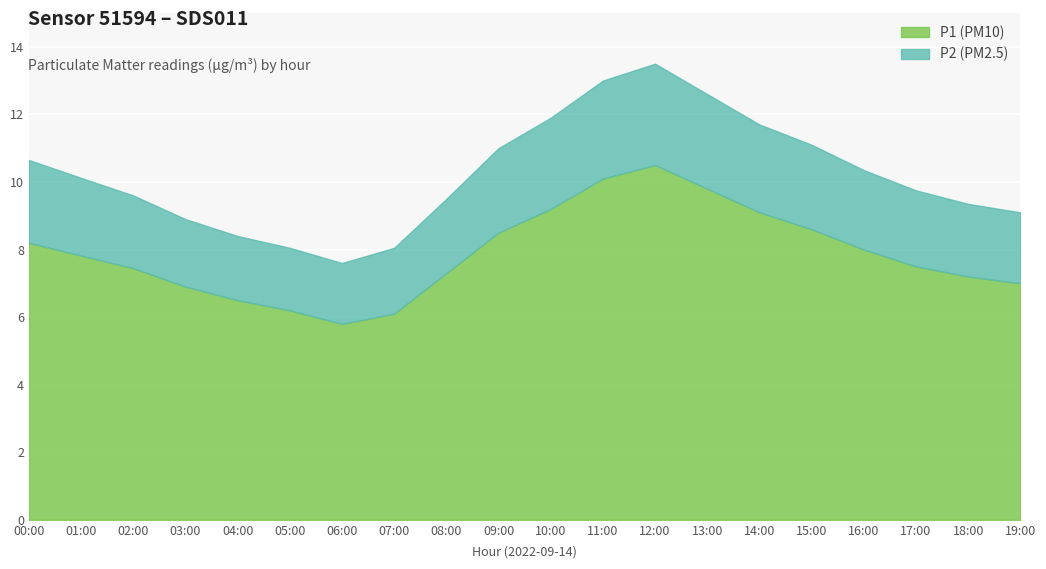

At which category is the sum across all series the highest?

12:00